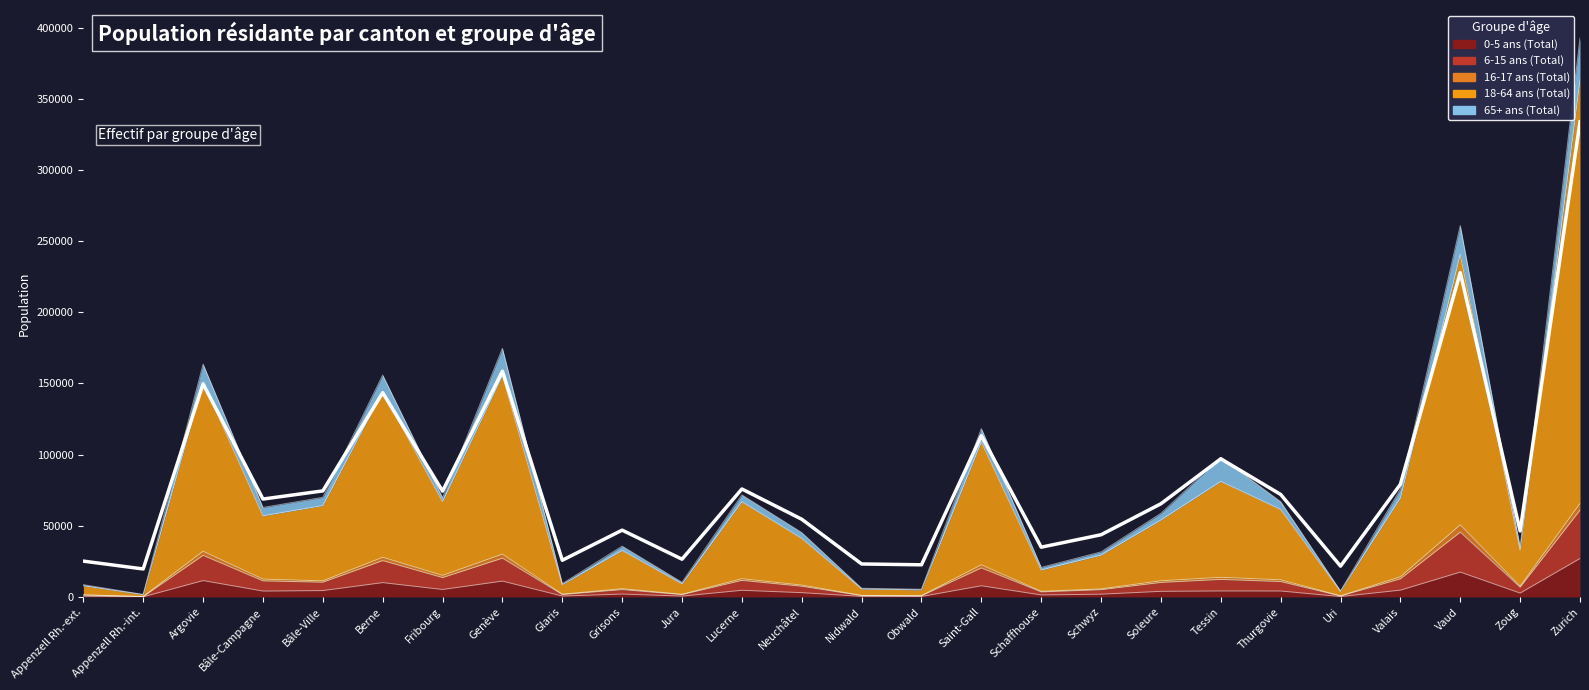

True or false: 18-64 ans (Total) has more than 1 points higher than both neighbors.

True